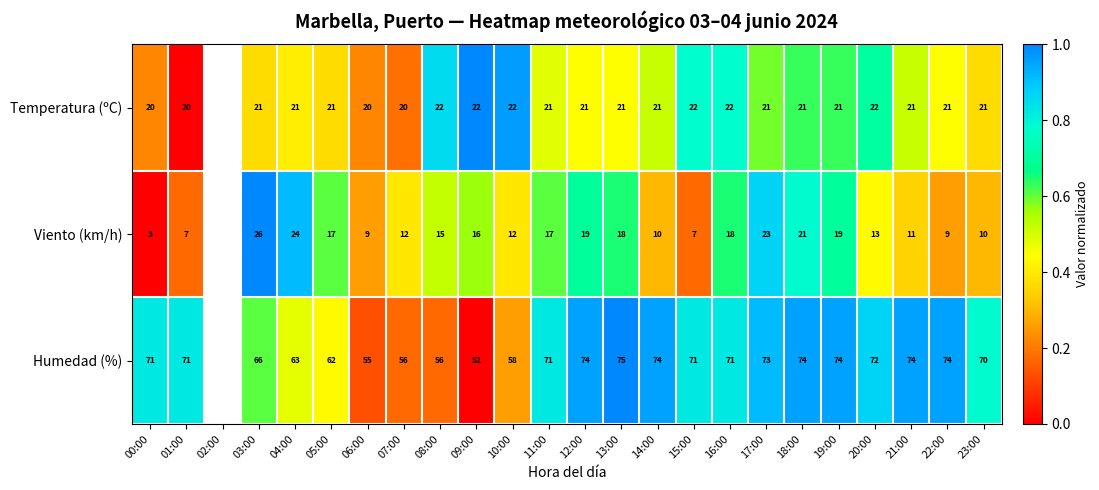

What is the total value across all series at 00:00?

94.0